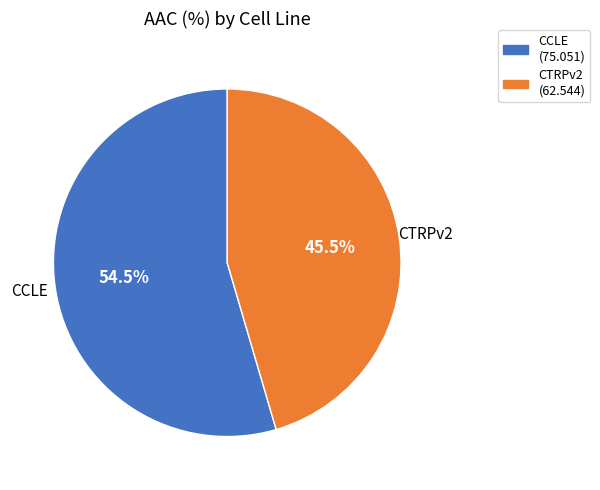

Is it true that CTRPv2 is 34% of the pie?

False